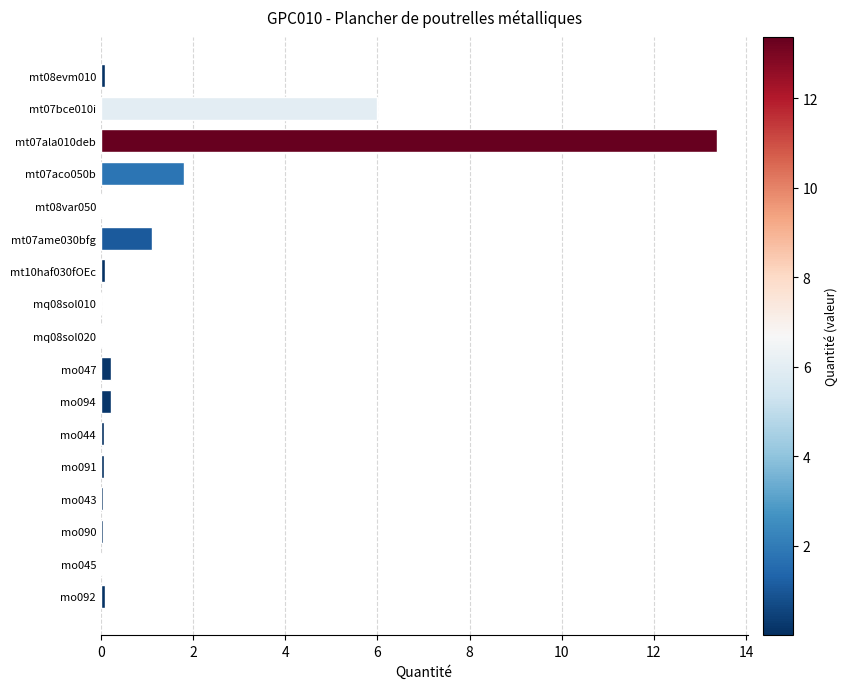

Are the bars grouped side by side (vs. stacked)?

No